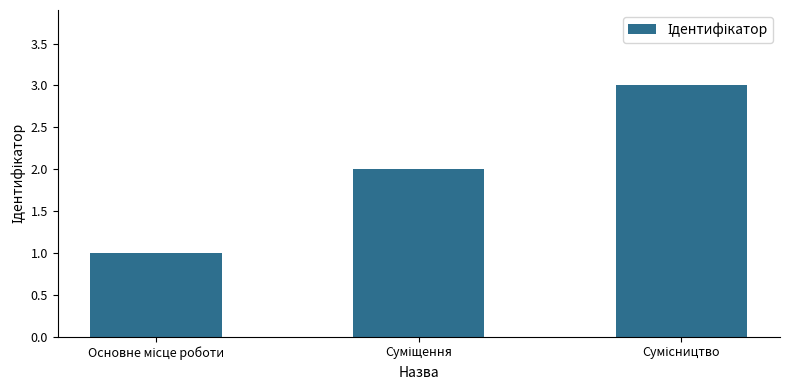

What is the maximum value shown in the chart?

3